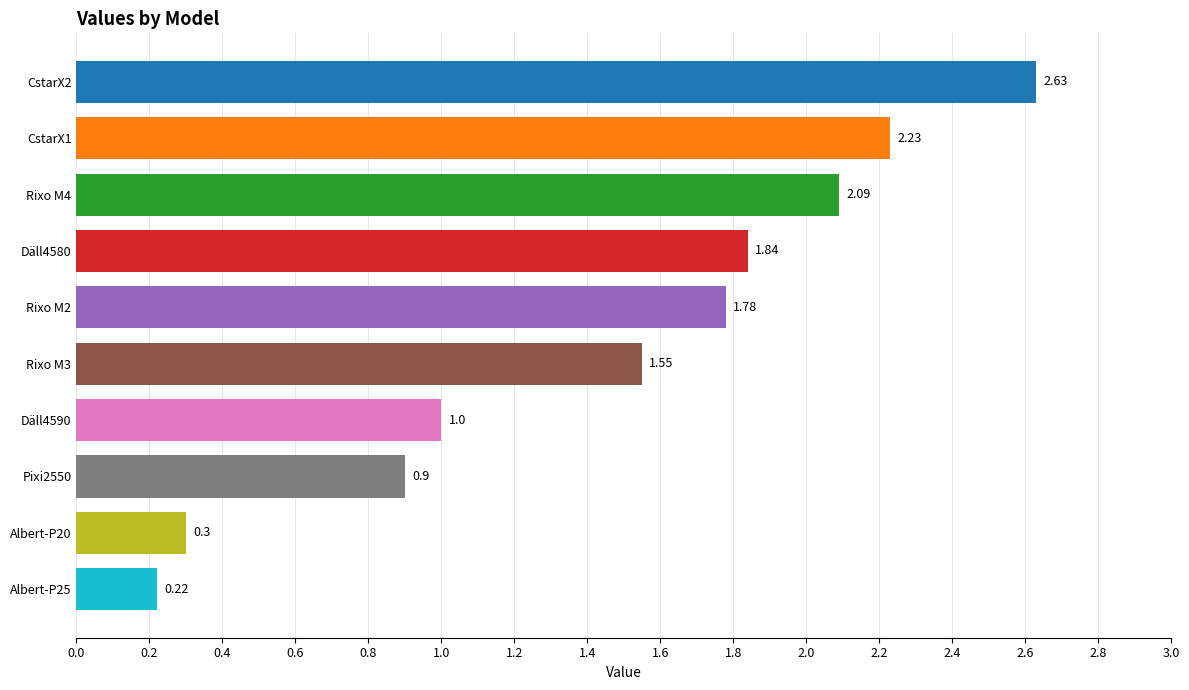

At which label is the value closest to 1?

Däll4590